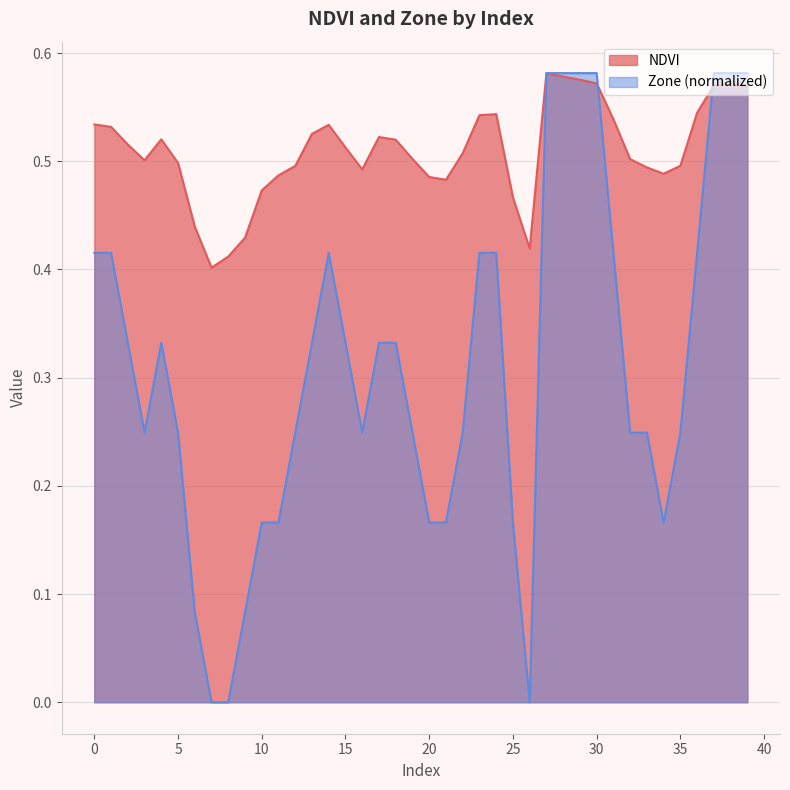

How many lines are shown in the chart?

2